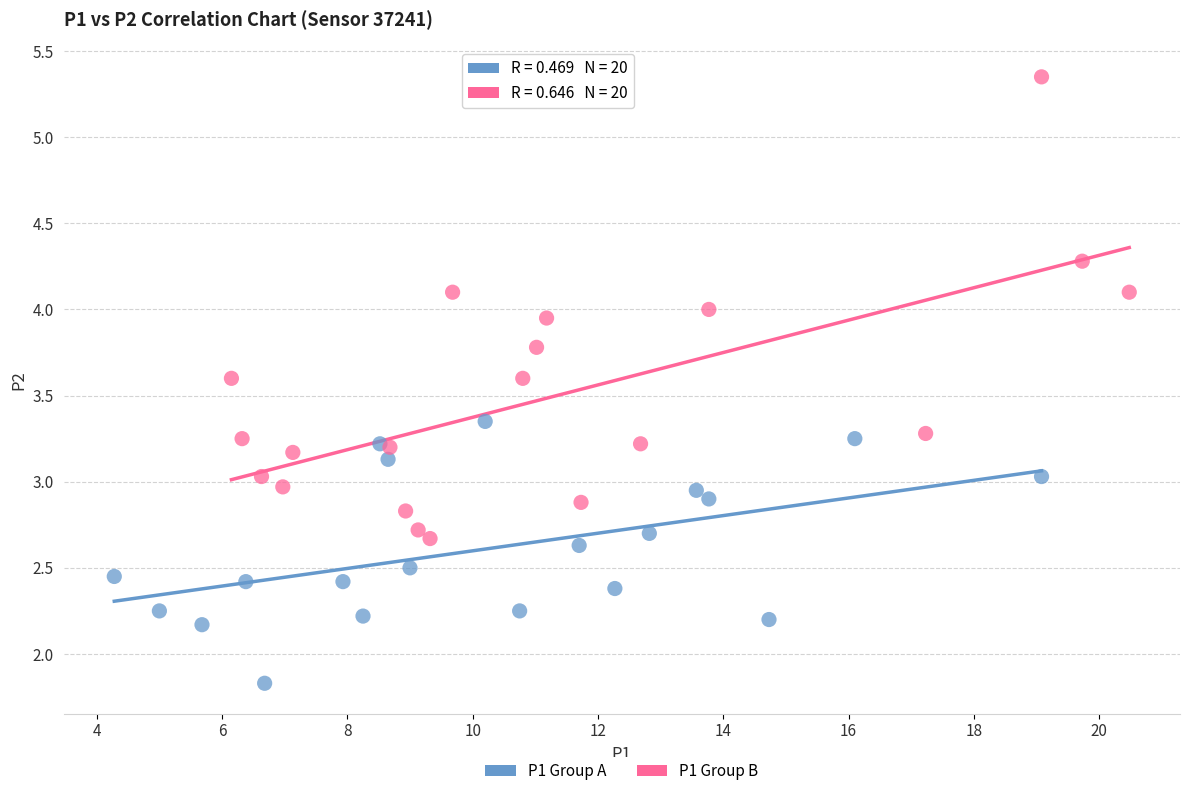

What are all the series names shown in the legend?

P1 Group A, P1 Group B